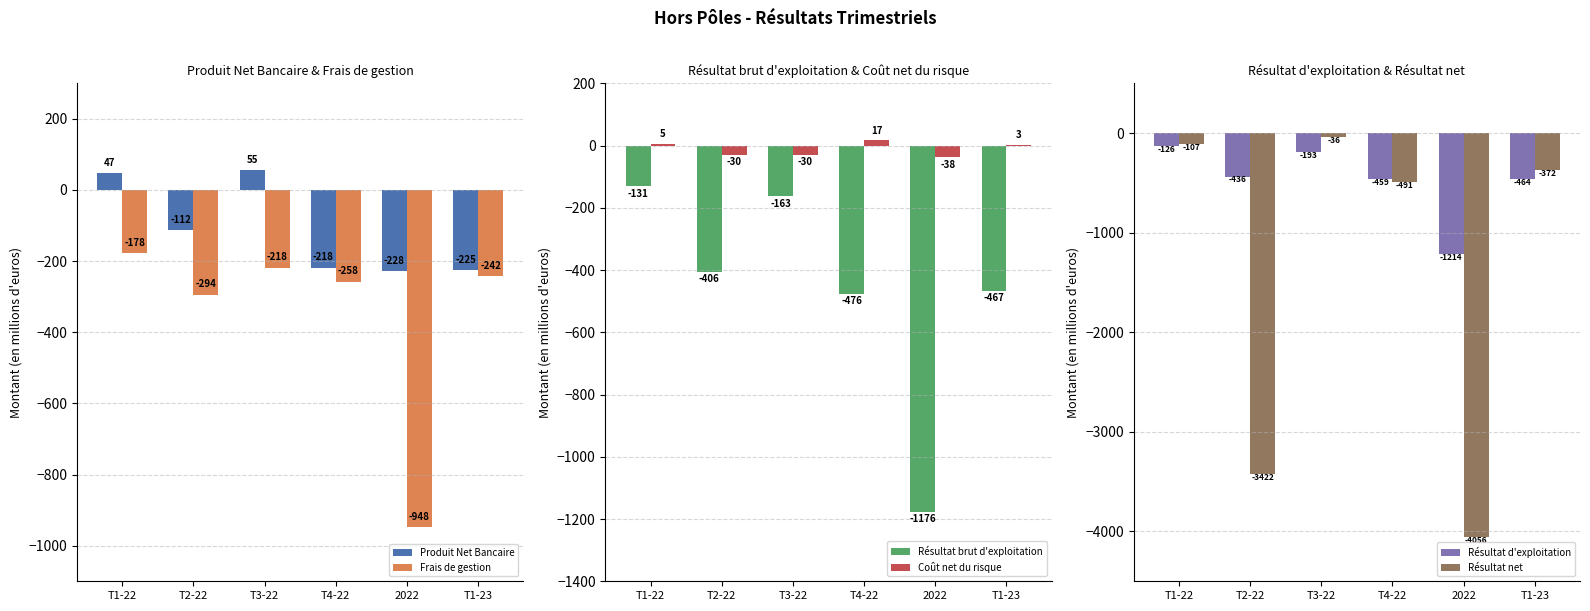

Which label corresponds to the smallest value in the chart?

2022